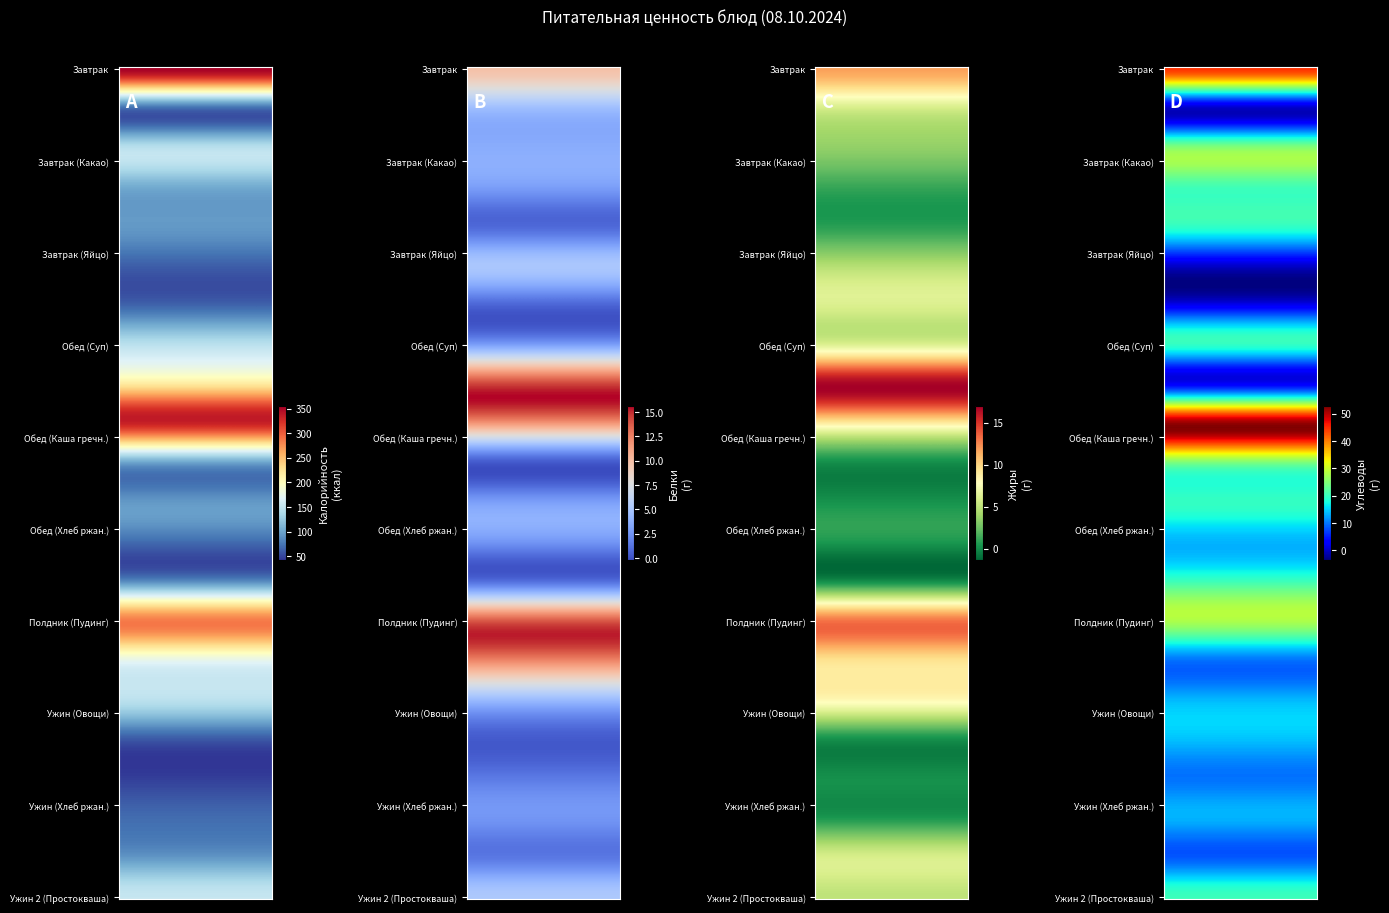

What is the sum of the Завтрак (Какао) values at Белки and Калорийность?

147.6